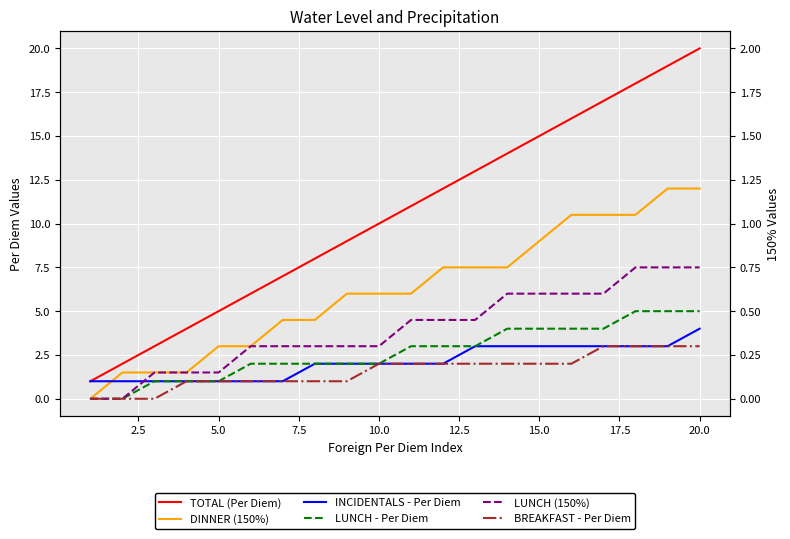

What are all the series names shown in the legend?

TOTAL (Per Diem), DINNER (150%), INCIDENTALS - Per Diem, LUNCH - Per Diem, LUNCH (150%), BREAKFAST - Per Diem